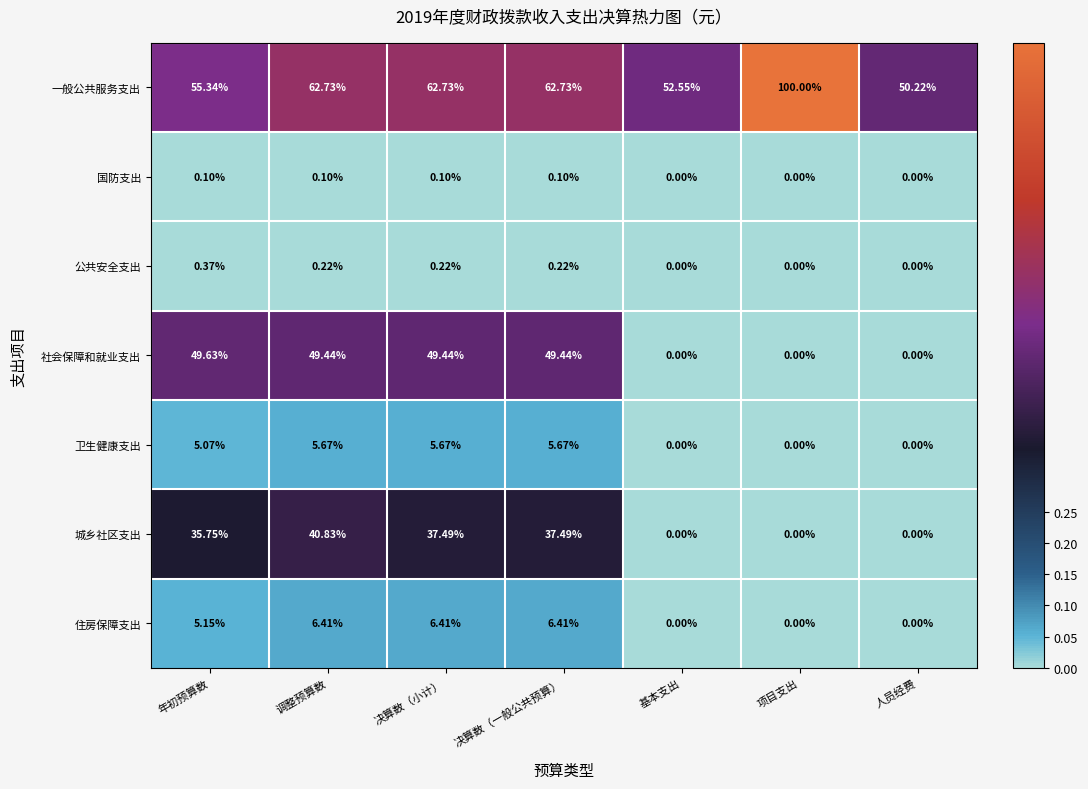

Where does the 卫生健康支出 series first go above 5?

年初预算数